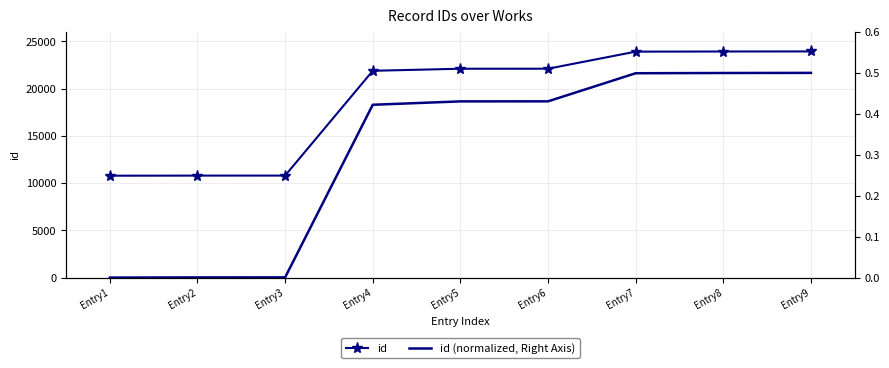

The id (normalized, Right Axis) series shows 0.1 at Entry6. True or false?

False